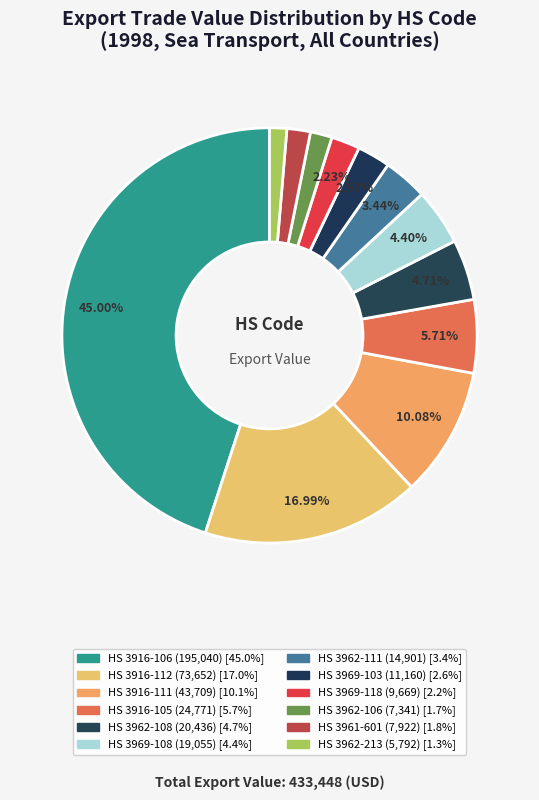

Is there a majority slice in this chart?

No